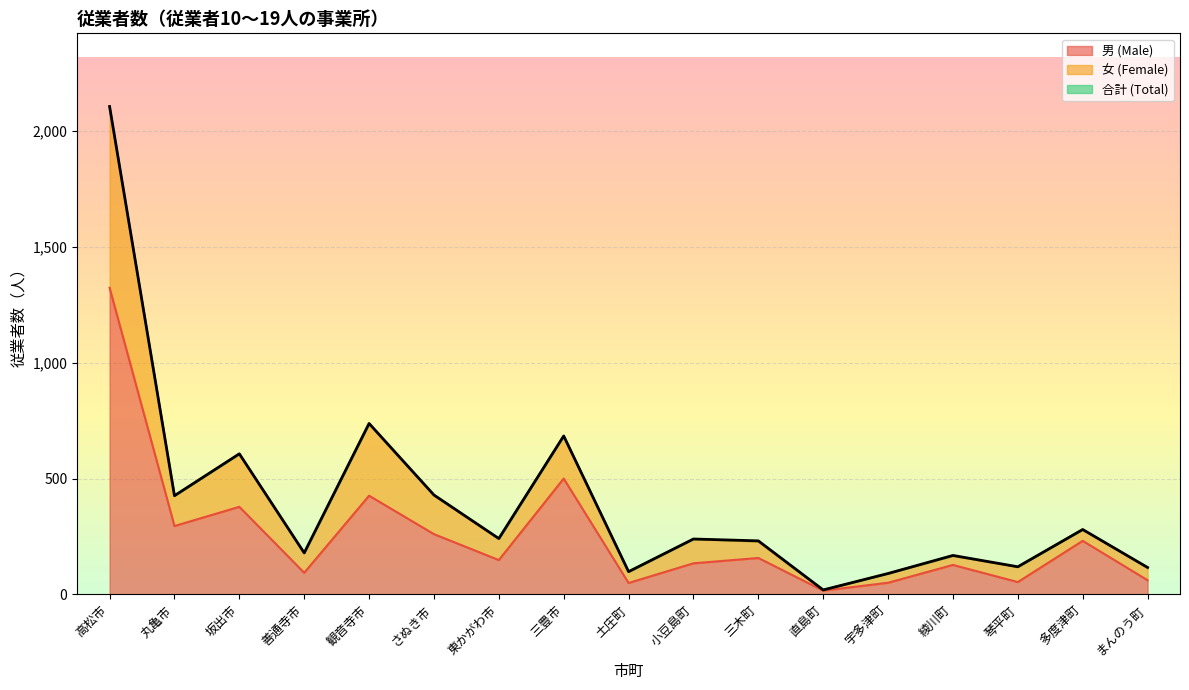

What is the total value across all series at さぬき市?

429